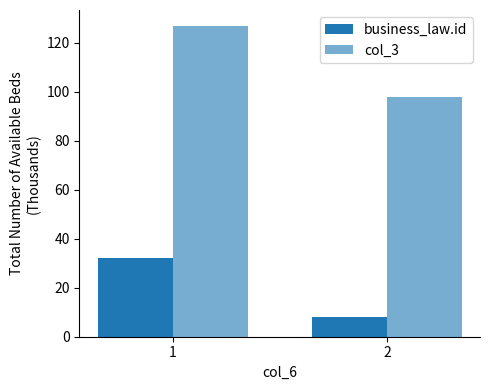

Which series has the largest range (max minus min)?

col_3